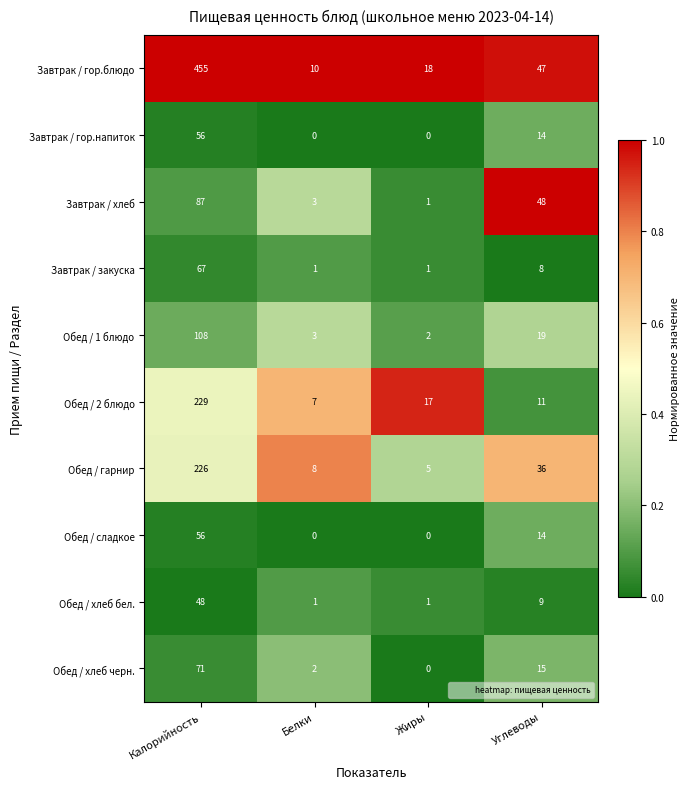

Between Калорийность and Жиры, which series saw the biggest shift?

Завтрак / гор.блюдо